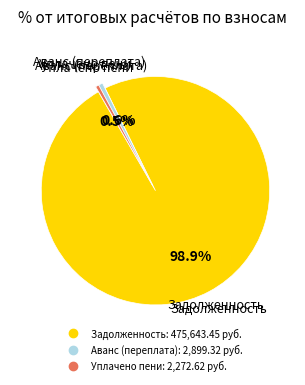

Does any single category account for the majority?

Yes